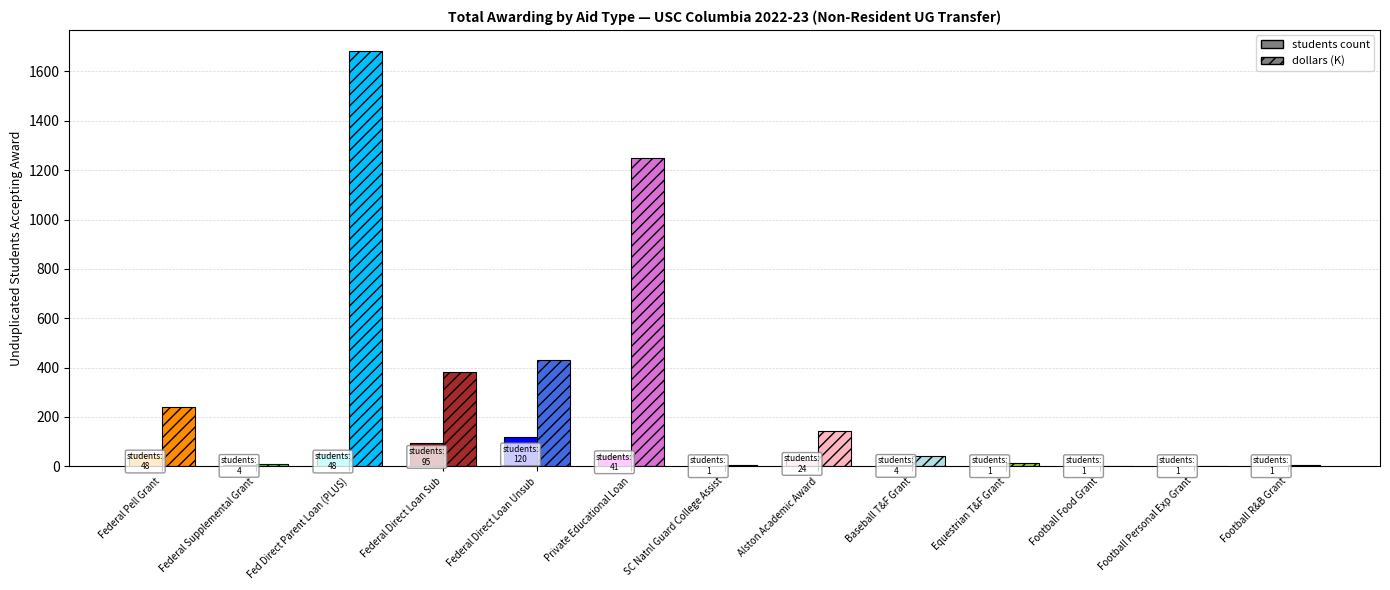

Does the chart contain stacked bars?

No